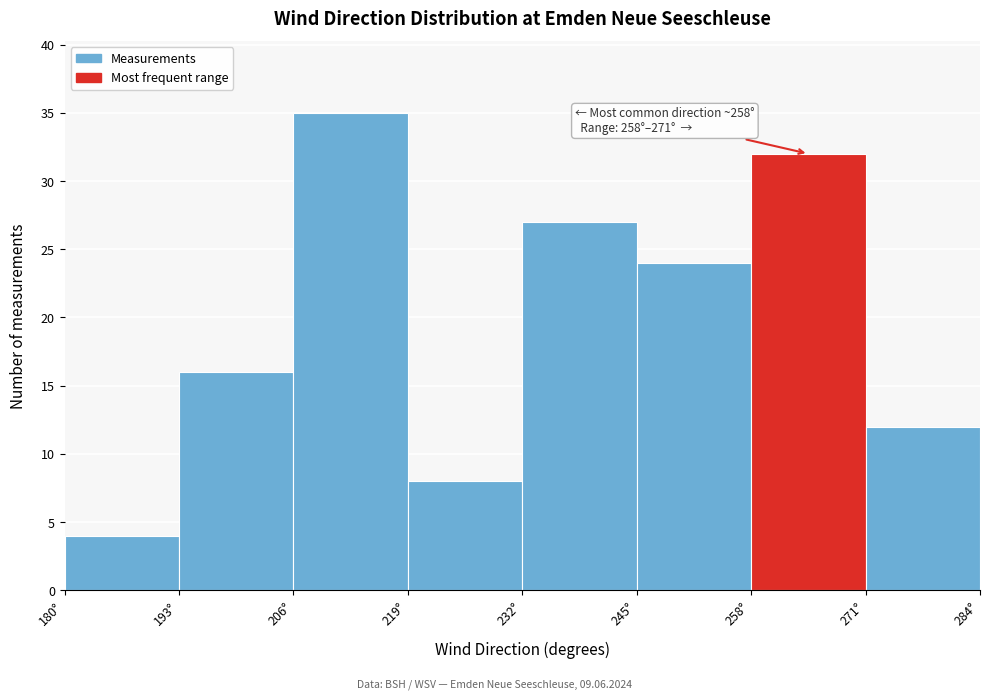

Which range on the x-axis has the tallest bar?

206 to 219